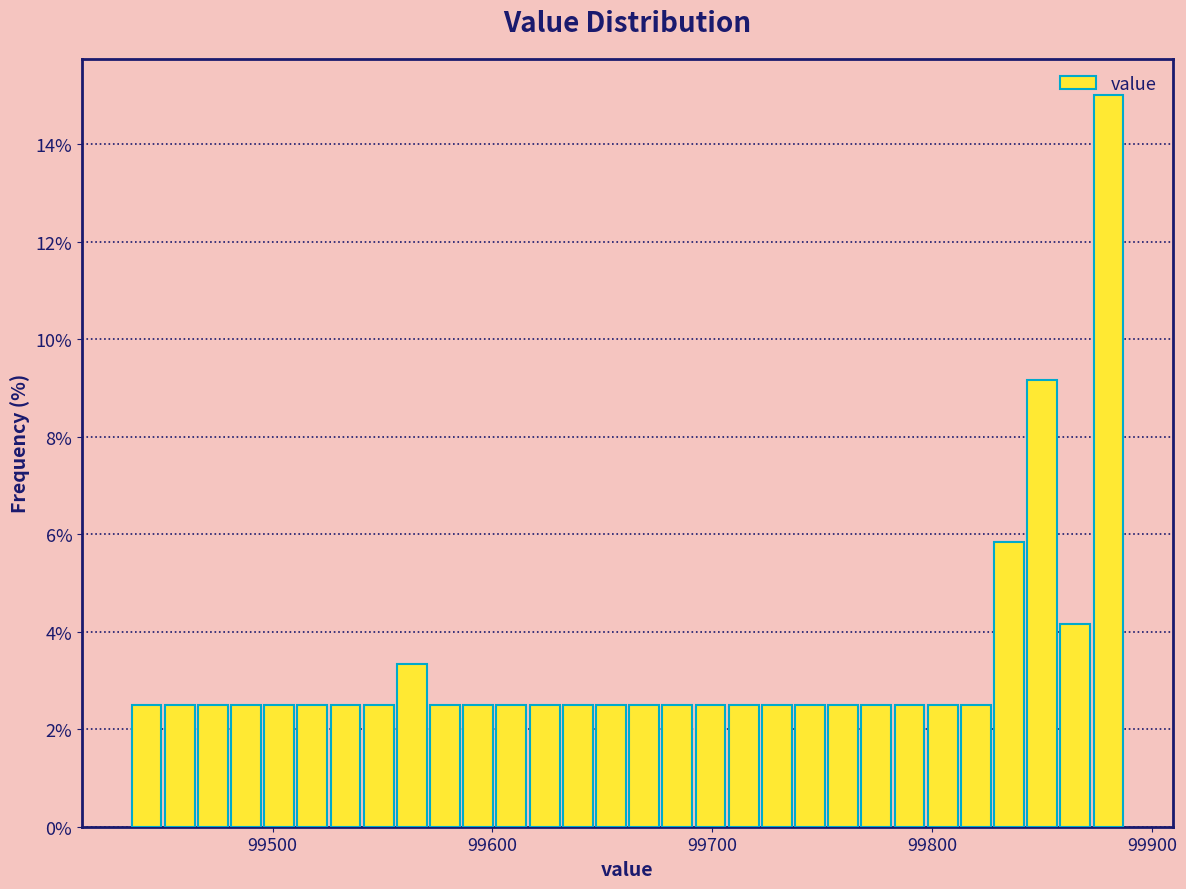

Around what value on the x-axis is the tallest bar? Give the approximate position of its centre, as read against the axis.

99880